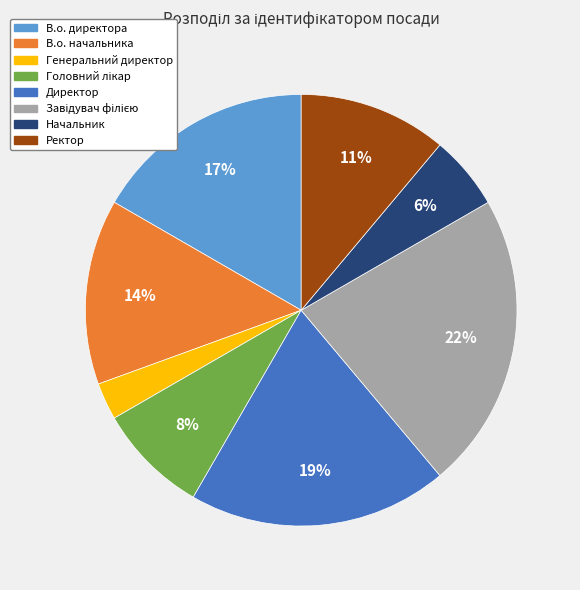

To the nearest percent, what portion does В.о. начальника represent?

14%